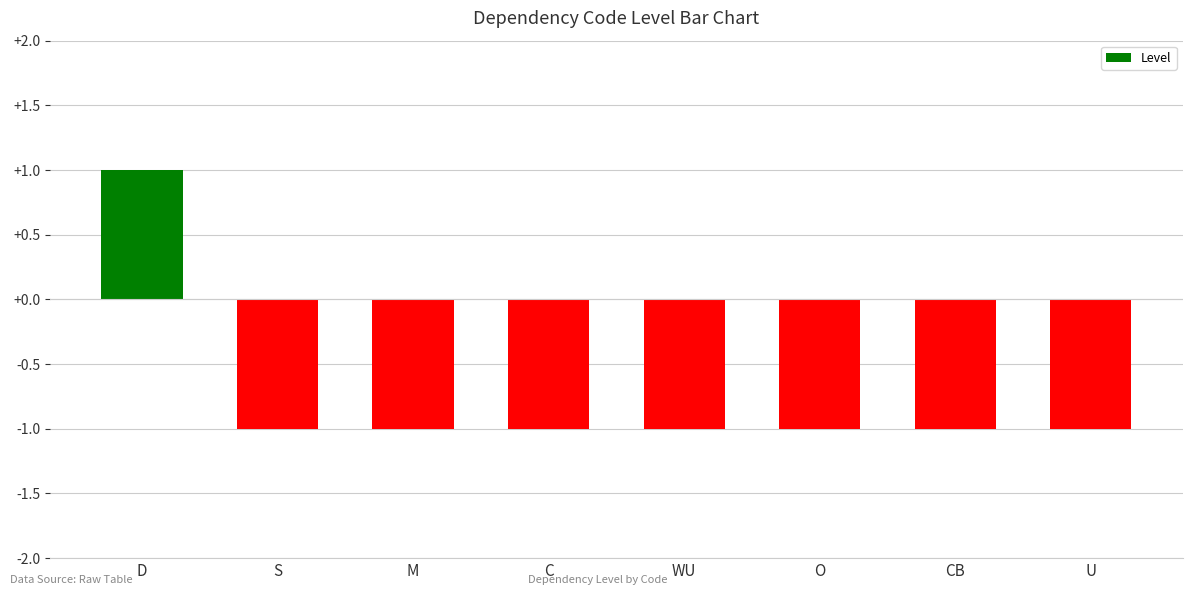

Are the bars grouped side by side (vs. stacked)?

No